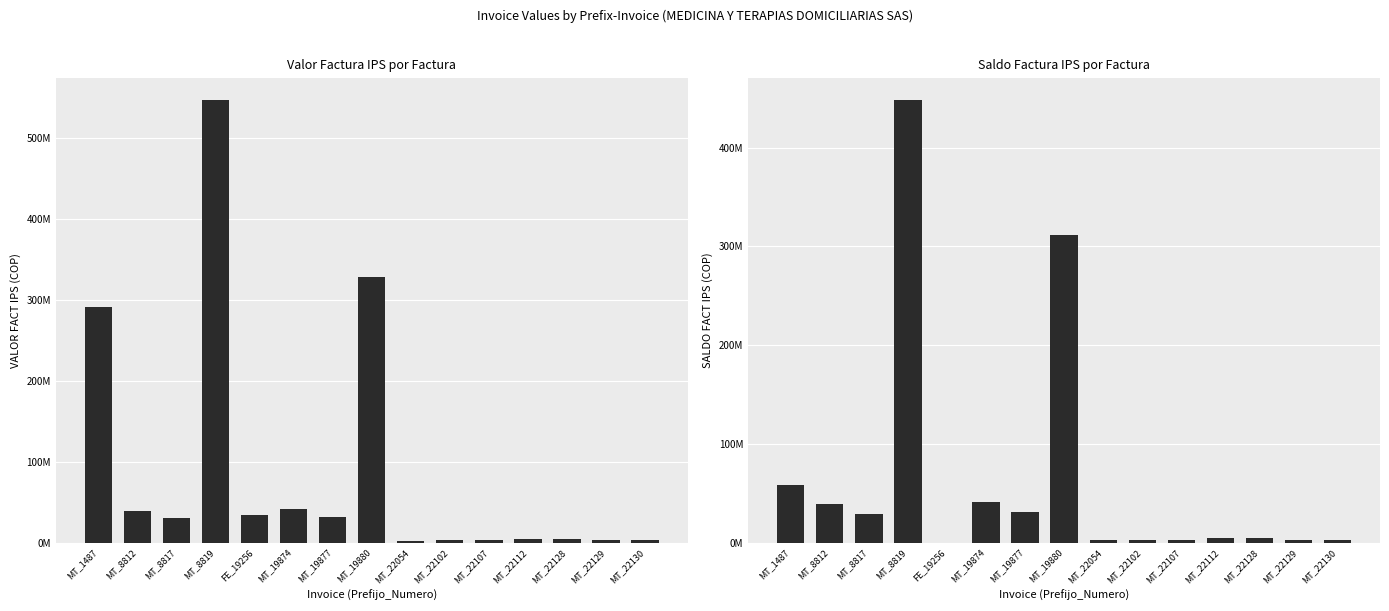

Count the number of data series in this chart.

2